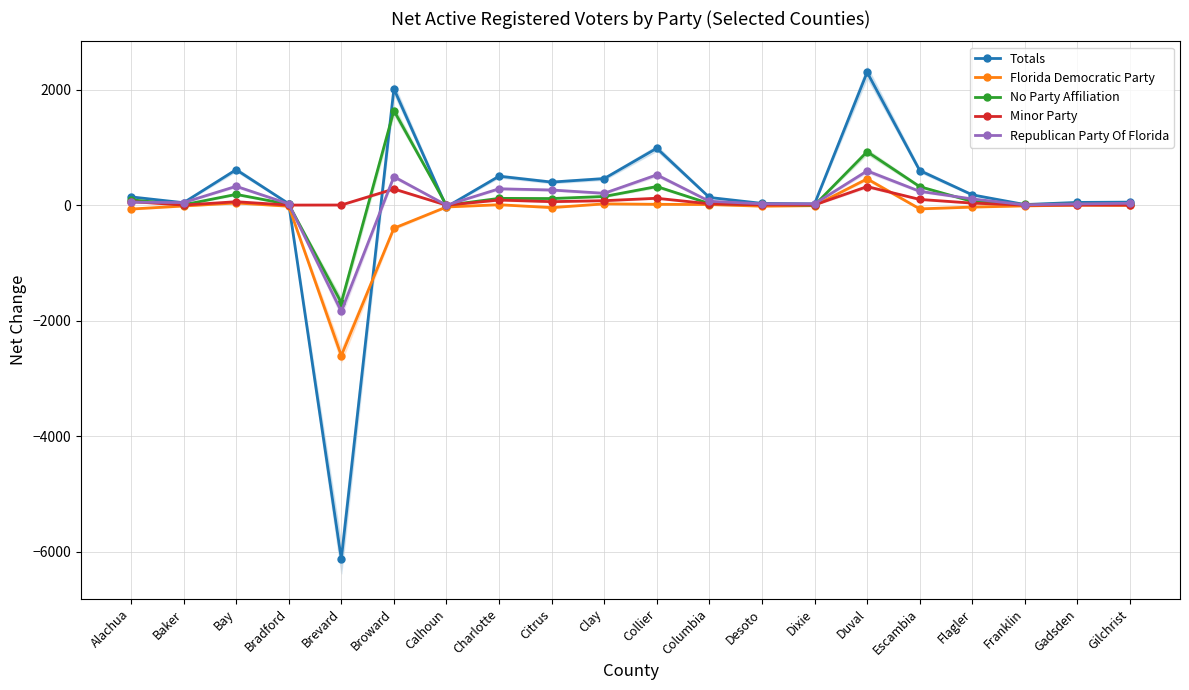

At which category does the chart reach its minimum across all series?

Brevard